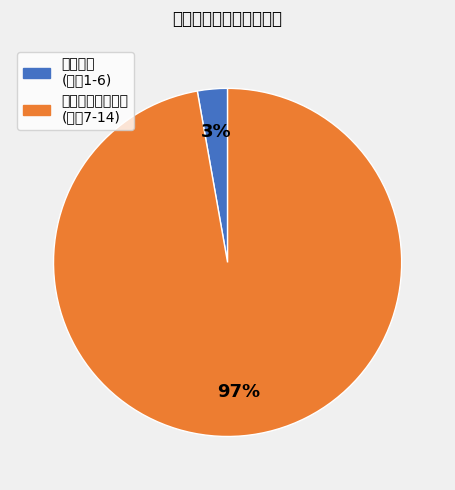

To the nearest percent, what is the difference between the largest and smallest slice percentages?

94%